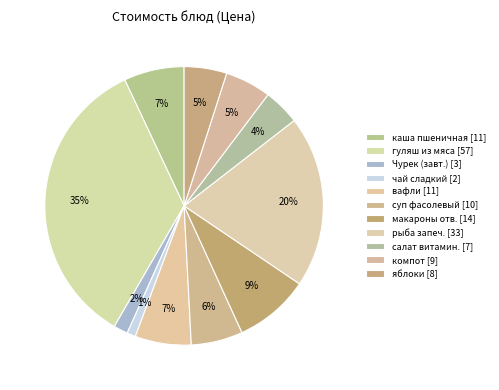

How many segments does this pie chart have?

11